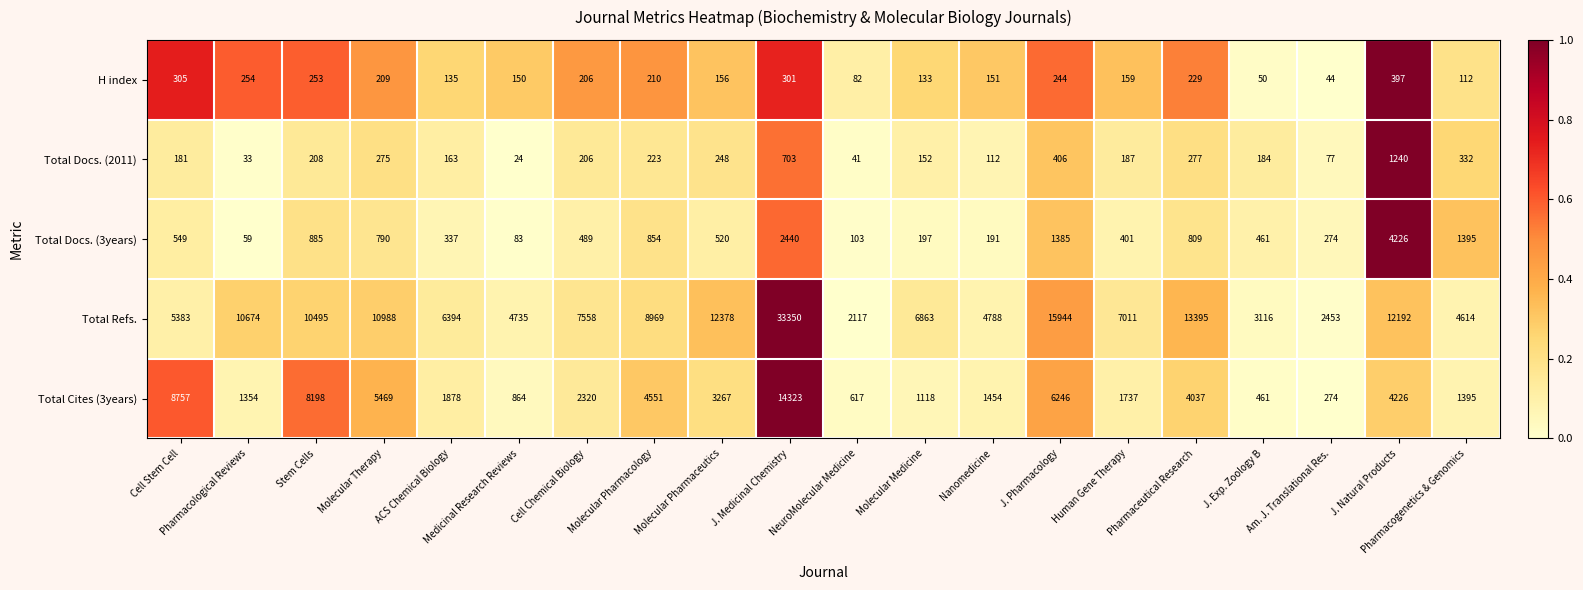

What is the difference between the highest and lowest values at J. Medicinal Chemistry?

33049